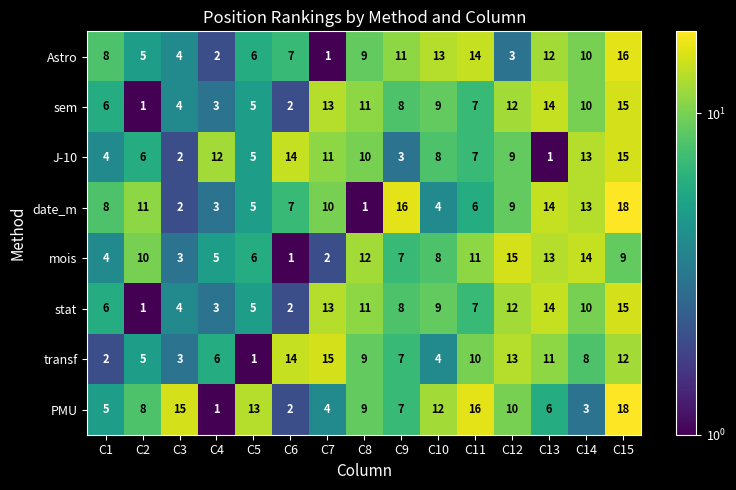

At which label is J-10 closest to 8?

C10